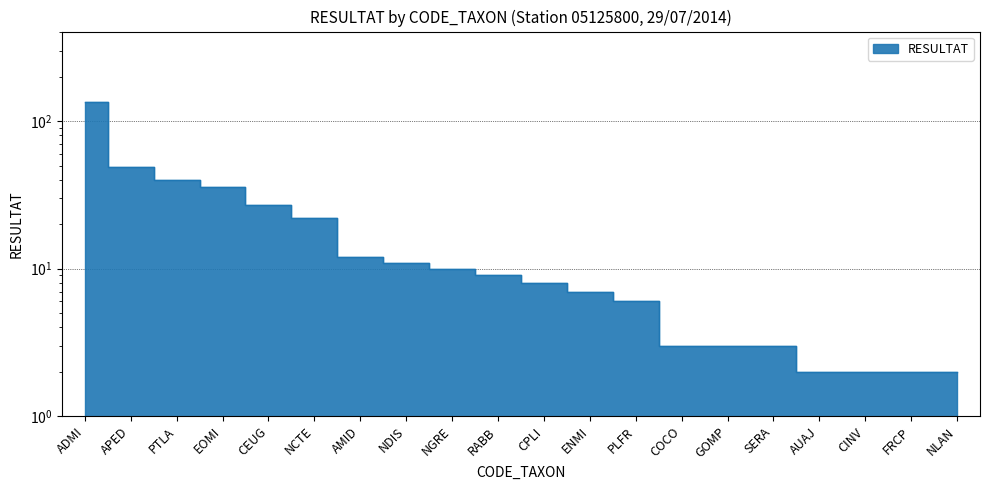

List the labels in order of value, smallest first.

AUAJ, CINV, FRCP, NLAN, COCO, GOMP, SERA, PLFR, ENMI, CPLI, RABB, NGRE, NDIS, AMID, NCTE, CEUG, EOMI, PTLA, APED, ADMI